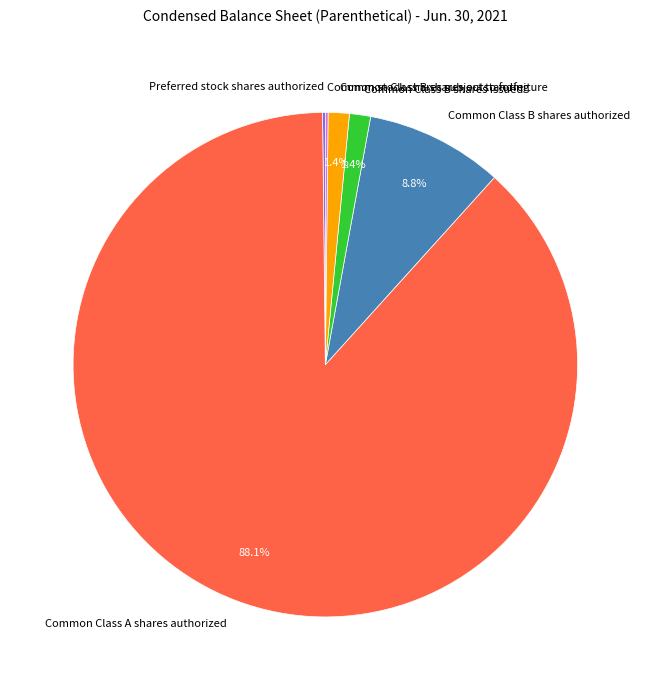

Which category has the biggest portion of the pie?

Common Class A shares authorized